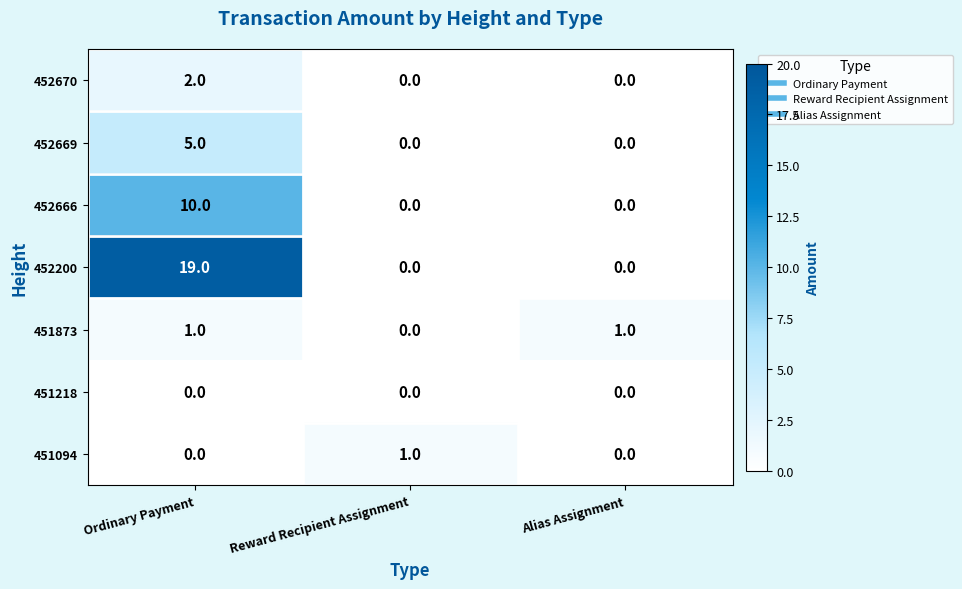

At which category does the chart reach its peak across all series?

Ordinary Payment